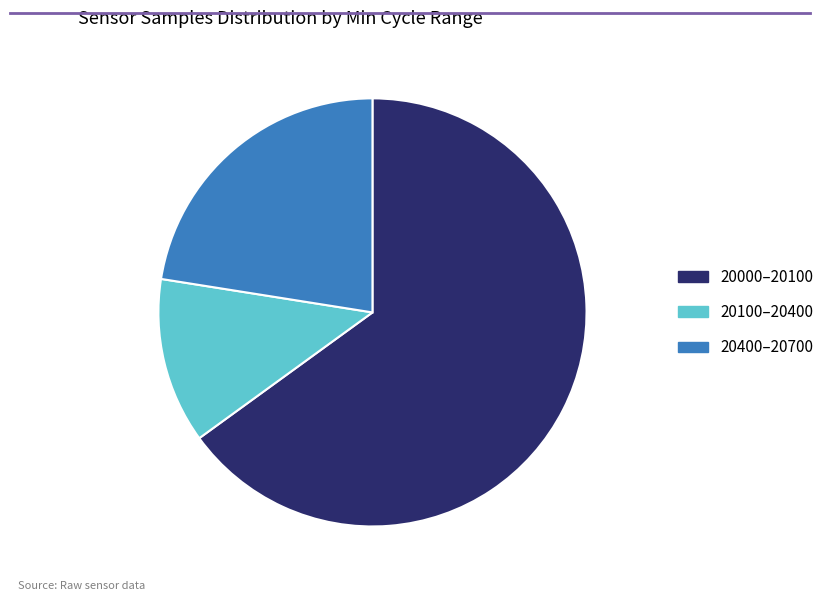

Rank the categories by value from lowest to highest.

20100–20400, 20400–20700, 20000–20100